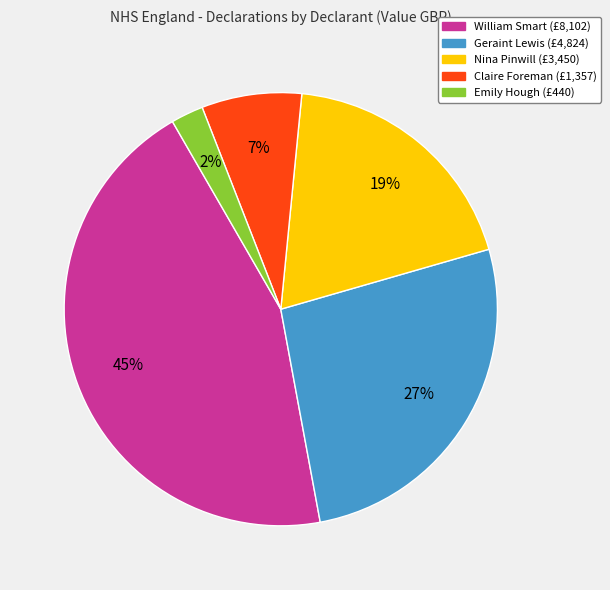

How many slices are in this pie chart?

5